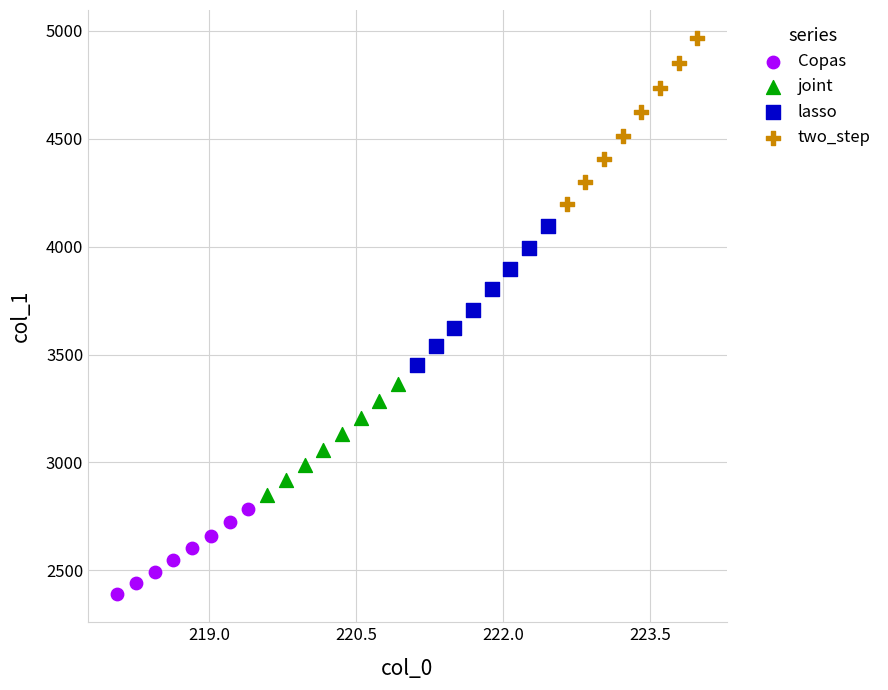

Which series has the widest spread of Y values?

two_step